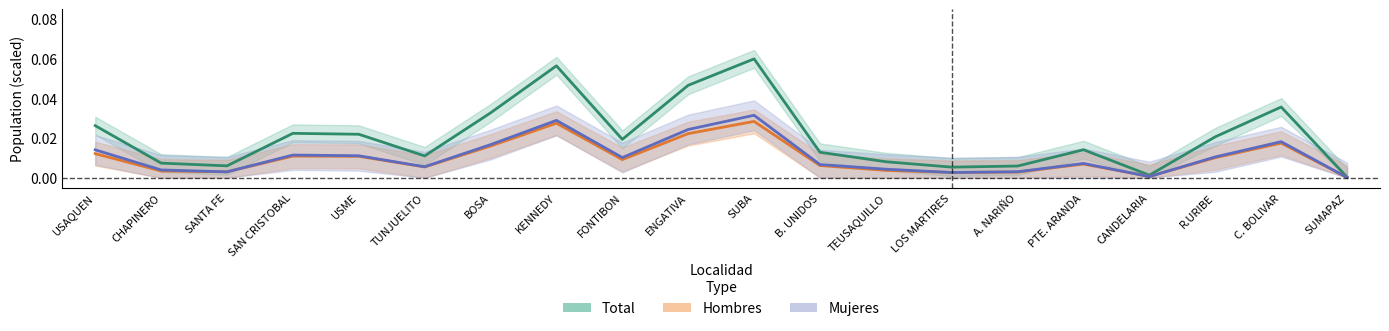

Reading right to left, extract all data points from this chart.

Total: 0.0	0.0	0.0	0.0	0.0	0.0	0.0	0.0	0.0	0.1	0.0	0.0	0.1	0.0	0.0	0.0	0.0	0.0	0.0	0.0
Hombres: 0.0	0.0	0.0	0.0	0.0	0.0	0.0	0.0	0.0	0.0	0.0	0.0	0.0	0.0	0.0	0.0	0.0	0.0	0.0	0.0
Mujeres: 0.0	0.0	0.0	0.0	0.0	0.0	0.0	0.0	0.0	0.0	0.0	0.0	0.0	0.0	0.0	0.0	0.0	0.0	0.0	0.0